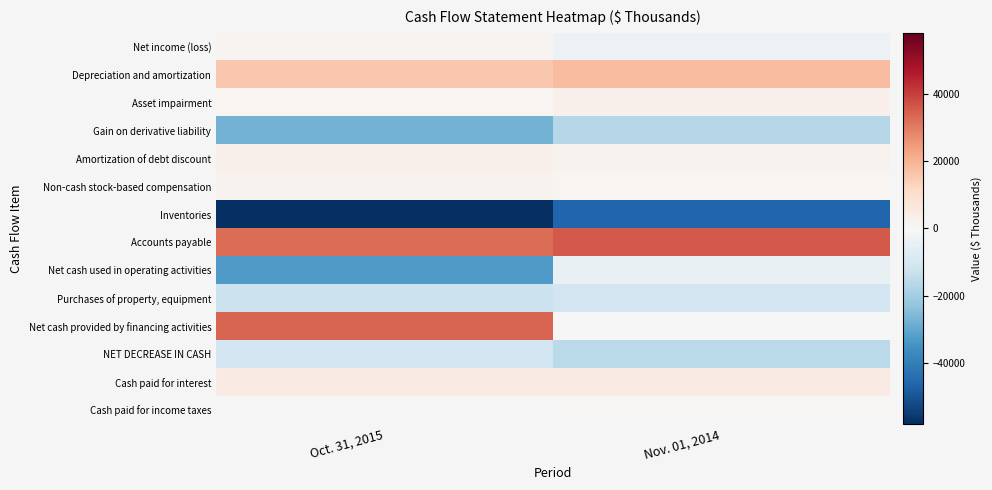

At which category is the sum across all series the highest?

Nov. 01, 2014